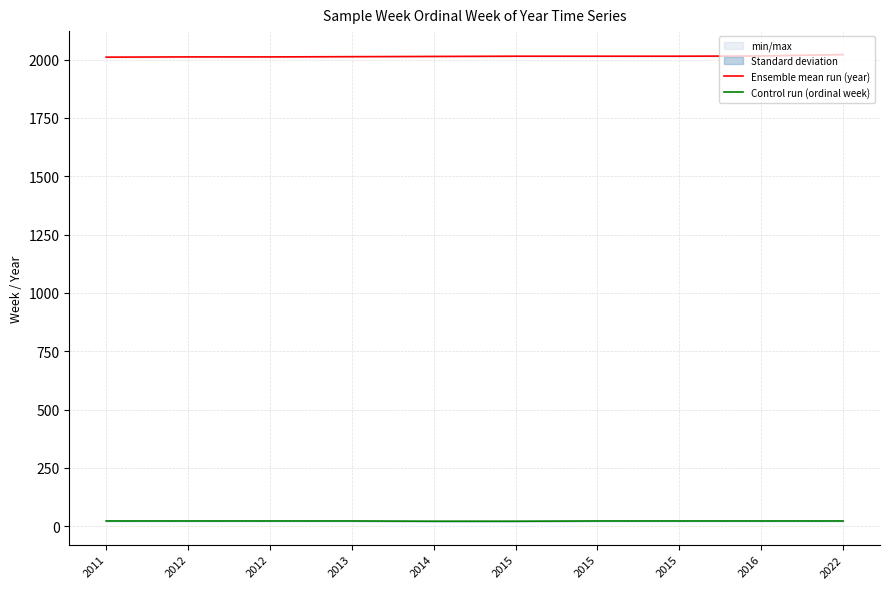

True or false: Ensemble mean run (year) and Control run (ordinal week) cross at least once.

False